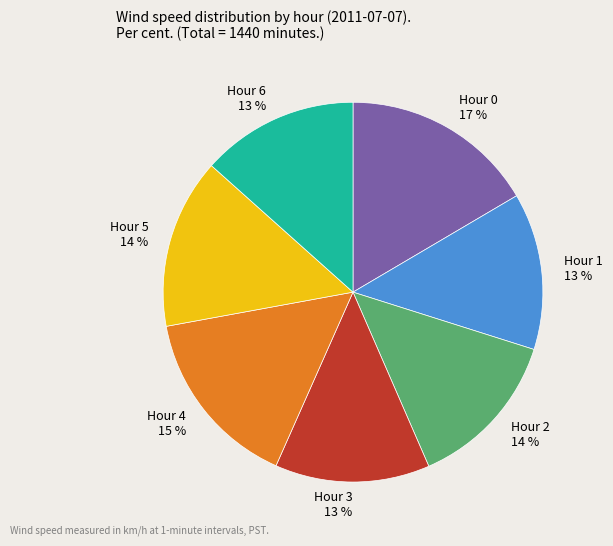

Does Hour 5 represent more than half of the total?

No